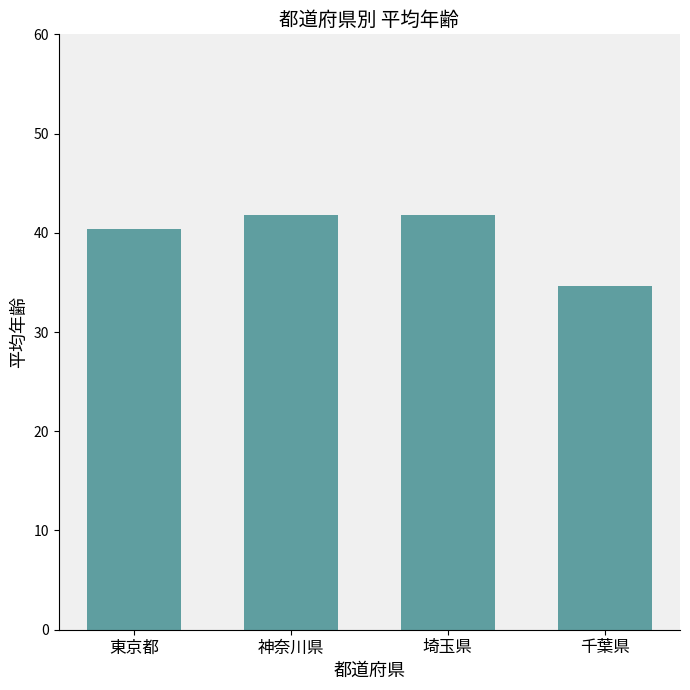

What is the sum of the values at 神奈川県 and 東京都?

82.2